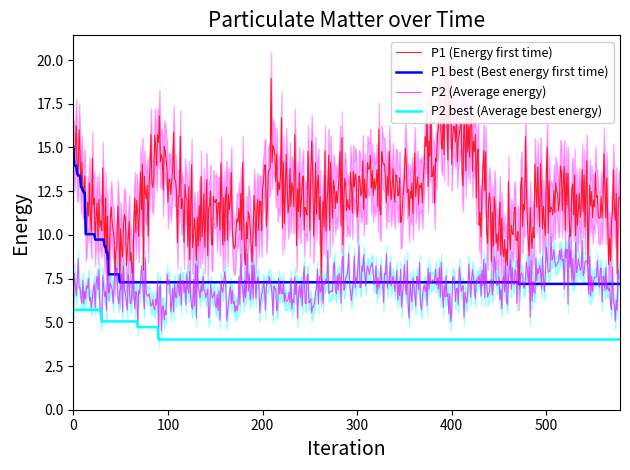

What value does the P1 series have at 00:06?

9.2